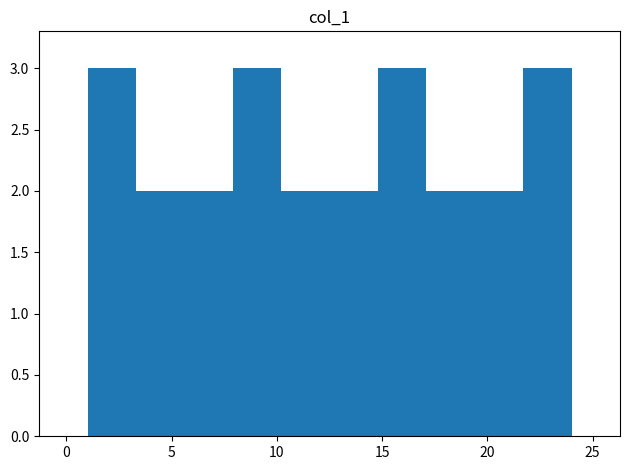

Reading left to right, transcribe this chart: for each bar, give the range it covers on the x-axis and its height. Neither the bar edges nor the heights are printed on the chart, so give them approximately, as read against the axes.

1.0 to 3.3: 3
3.3 to 5.6: 2
5.6 to 7.9: 2
7.9 to 10.2: 3
10.2 to 12.5: 2
12.5 to 14.8: 2
14.8 to 17.1: 3
17.1 to 19.4: 2
19.4 to 21.7: 2
21.7 to 24.0: 3